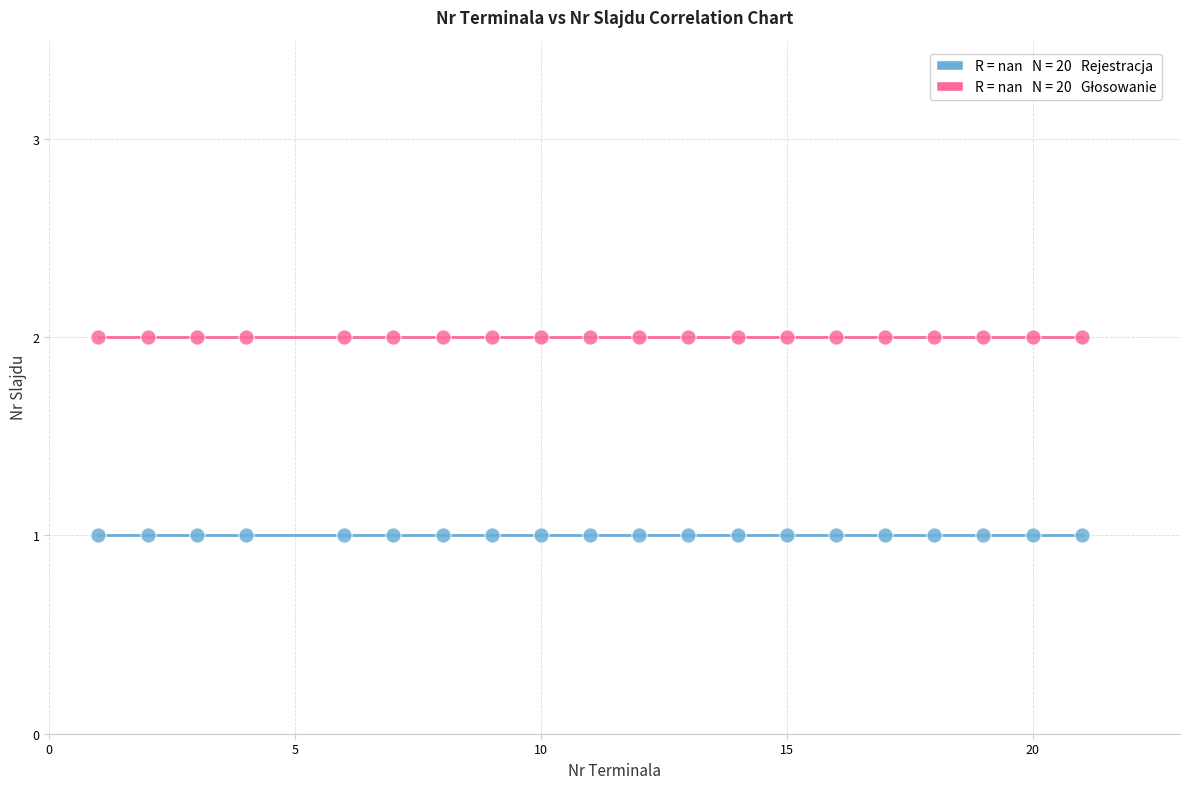

How many points are shown in the scatter plot?

40